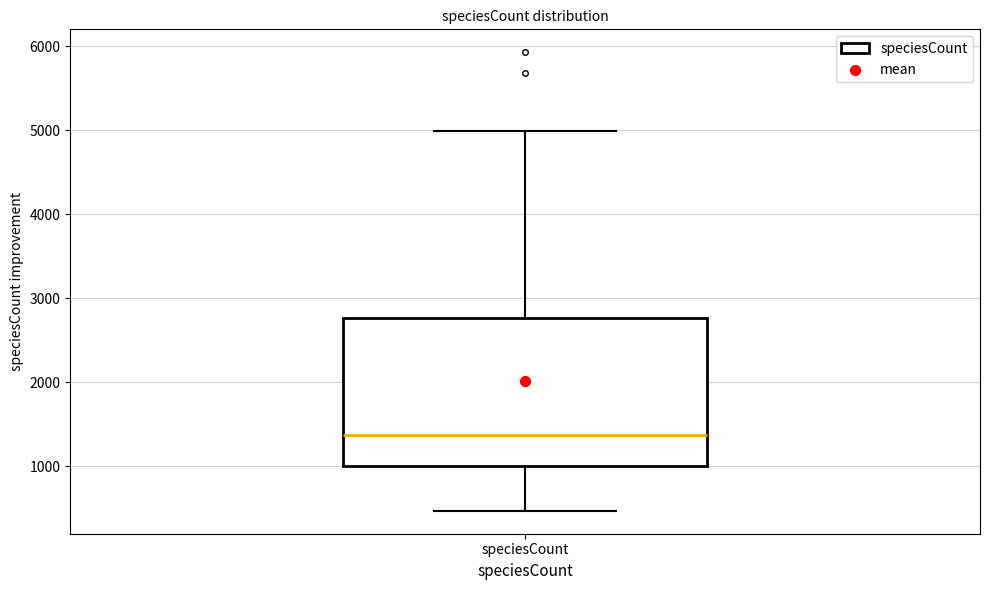

Read this box plot against the y-axis: the position of the median line, the range covered by the box, and the ends of both whiskers. The values are not printed on the chart, so give them approximately, as read against the axis.

median 1400, box 1000 to 2800, whiskers 500 to 5000